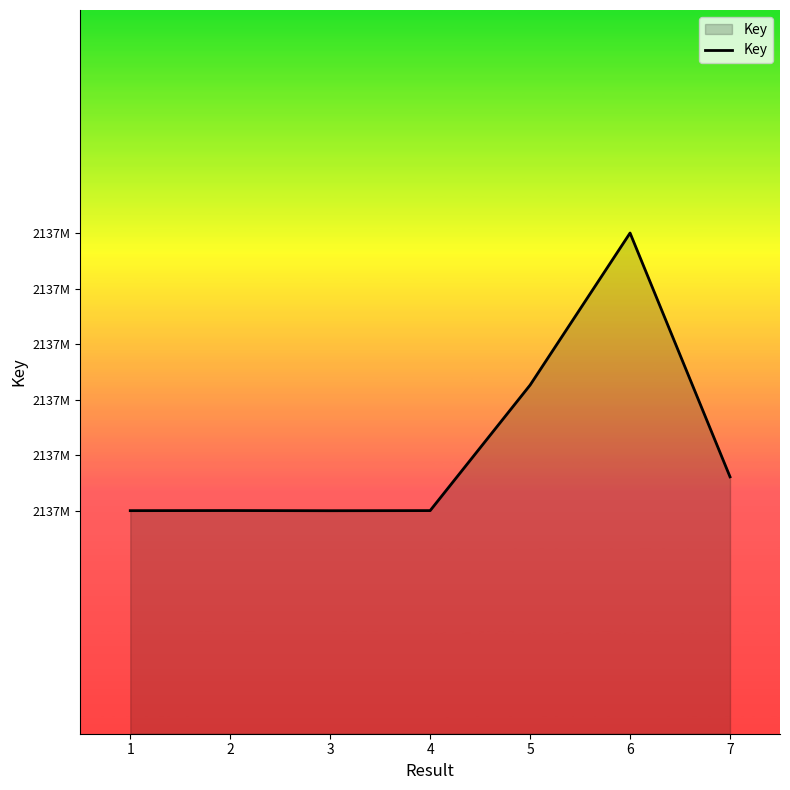

Does the chart display data point markers on the line(s)?

No